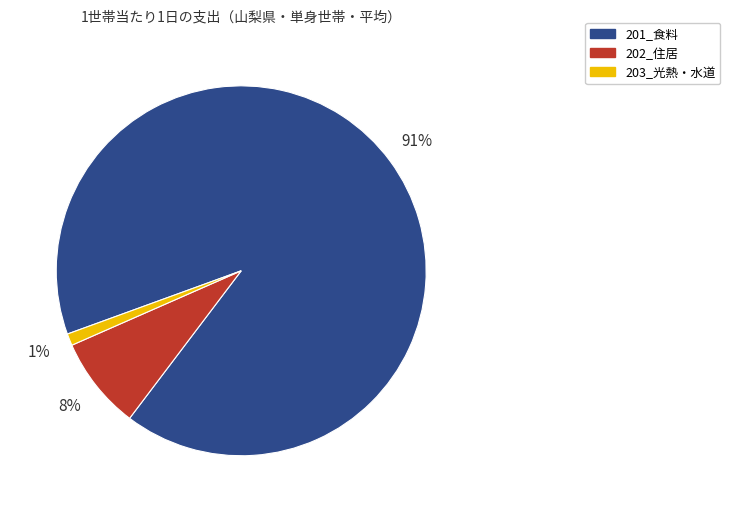

Is it true that 203_光熱・水道 is 1% of the pie?

True